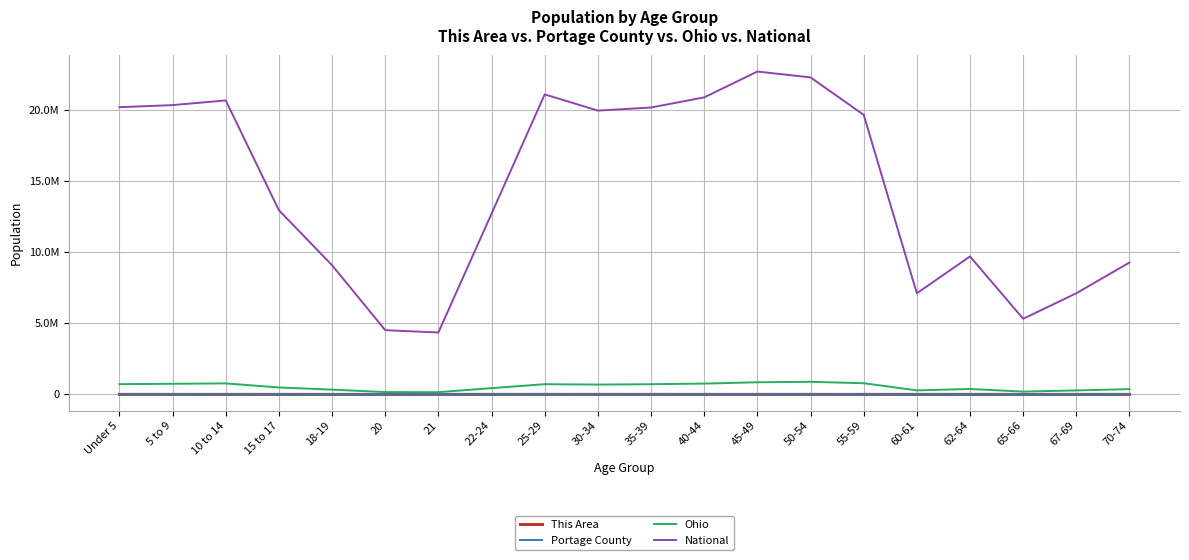

What are all the series names shown in the legend?

This Area, Portage County, Ohio, National